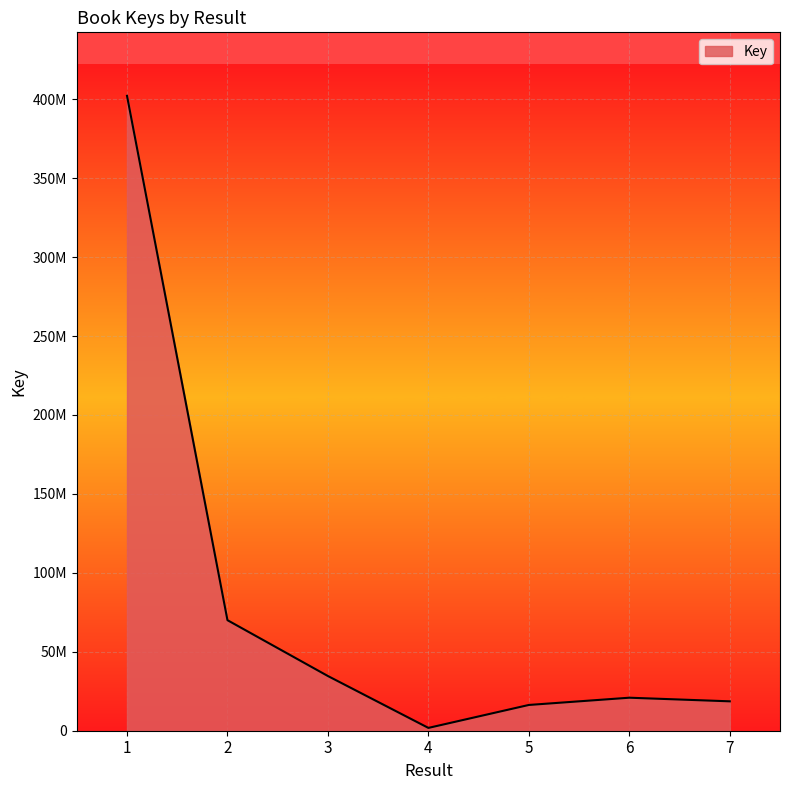

Reading right to left, transcribe all the data shown in this chart.

7=18622529	6=20911106	5=16321709	4=1785905	3=34641071	2=70023623	1=402172595